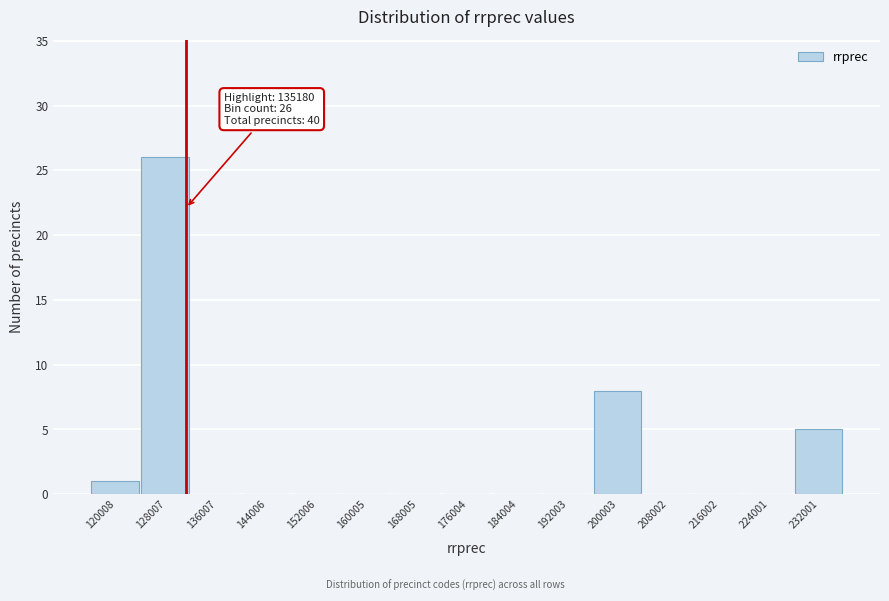

Reading left to right, what are all the values shown in this chart?

120008=1	128007=26	136007=0	144006=0	152006=0	160005=0	168005=0	176004=0	184004=0	192003=0	200003=8	208002=0	216002=0	224001=0	232001=5